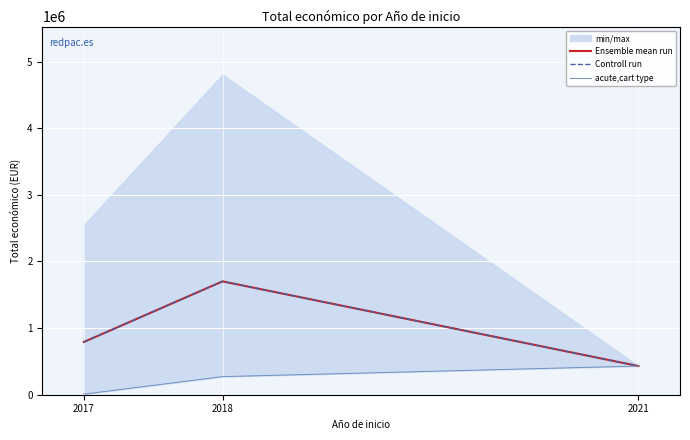

Which series changed the most between 2017 and 2018?

Ensemble mean run